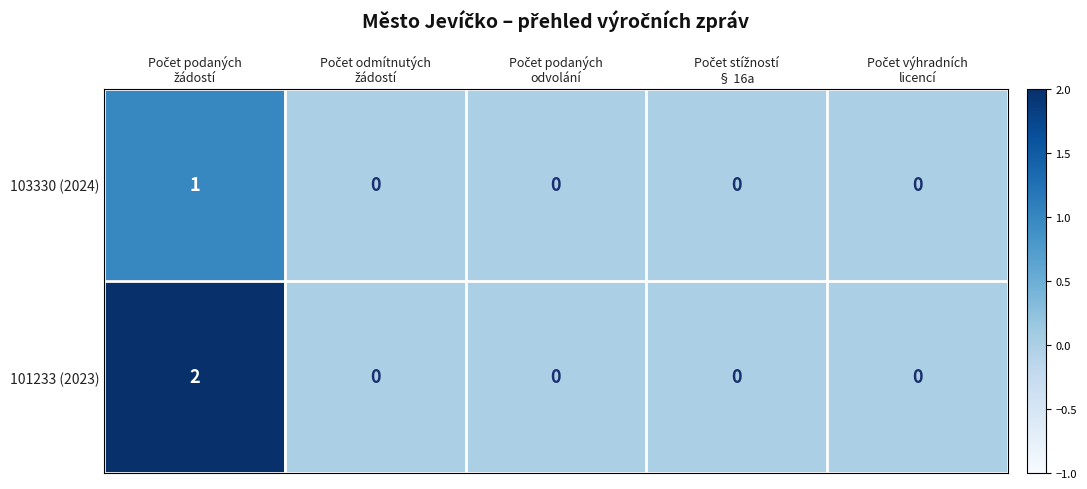

Which series has the largest total across all categories?

101233 (2023)